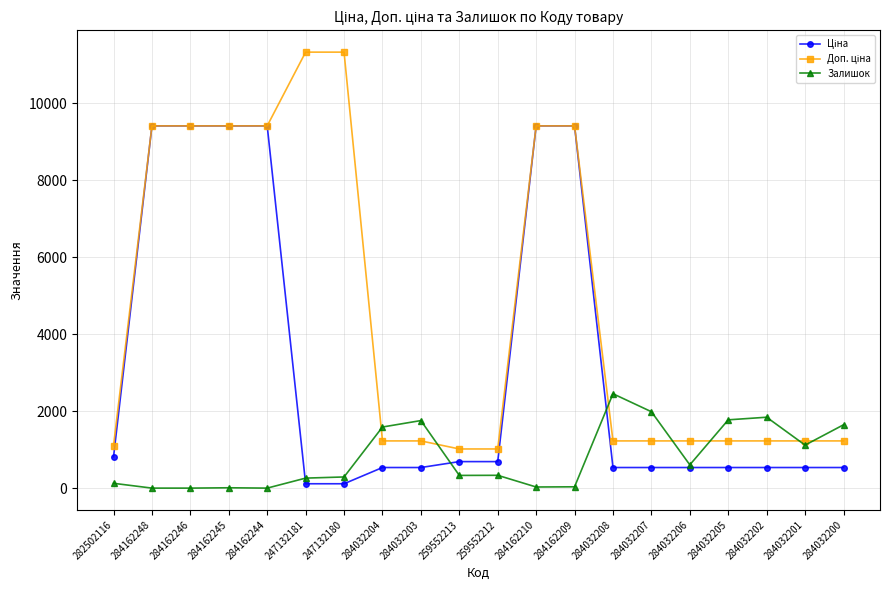

What is the maximum value shown in the chart?

11334.0